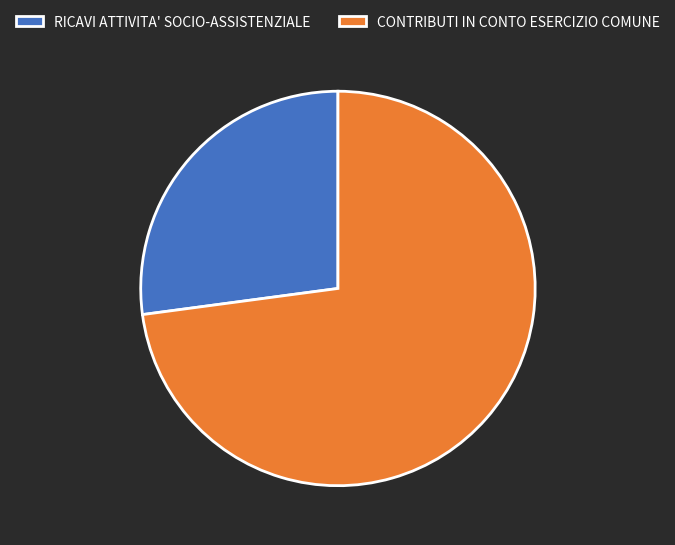

Is the sum of RICAVI ATTIVITA' SOCIO-ASSISTENZIALE and CONTRIBUTI IN CONTO ESERCIZIO COMUNE greater than half?

Yes